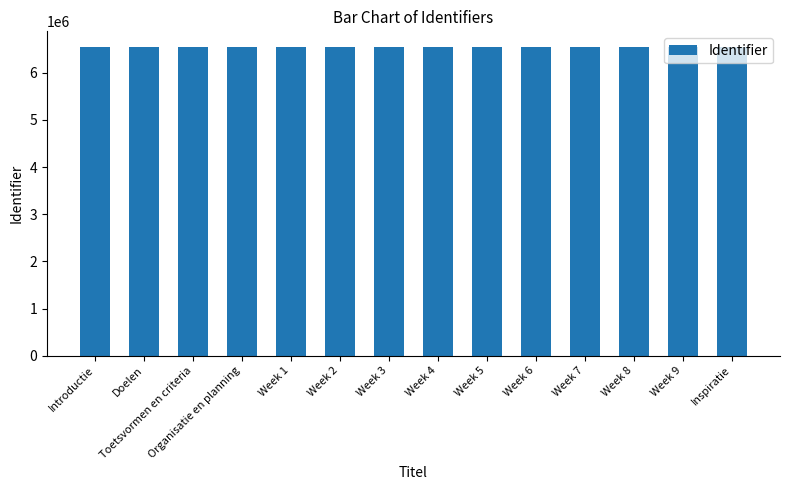

Approximately how many times larger is the value at Week 5 compared to Week 8?

1.0